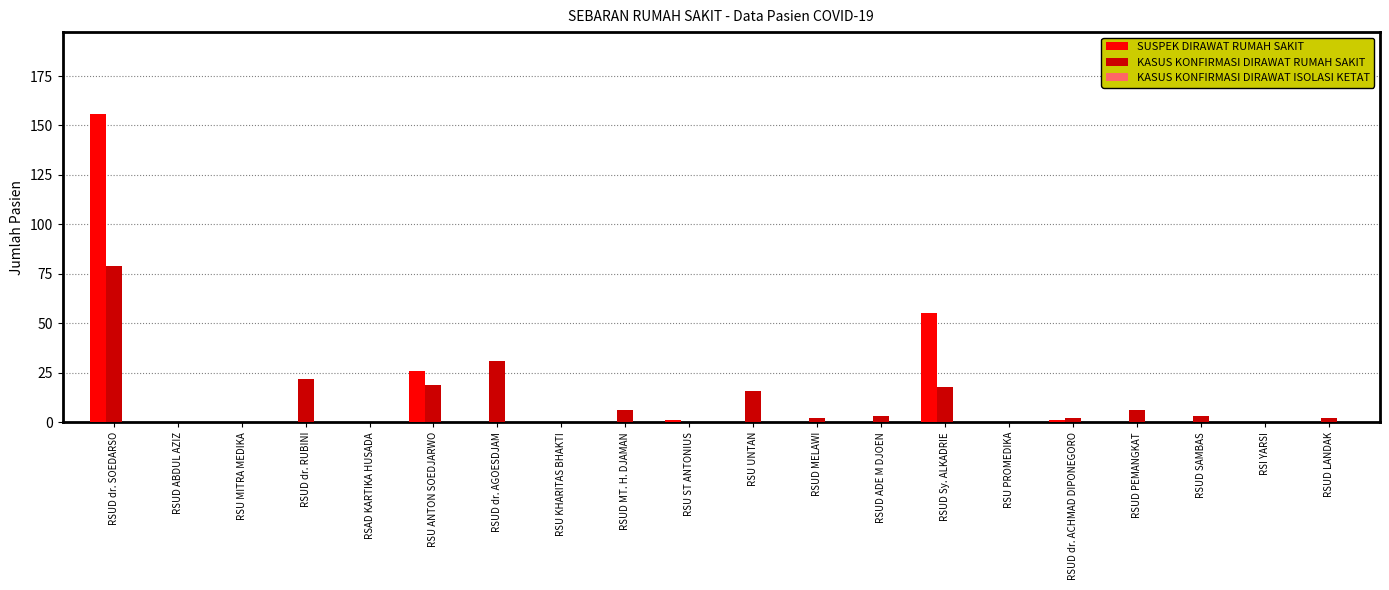

What is the sum of all KASUS KONFIRMASI DIRAWAT RUMAH SAKIT values?

209